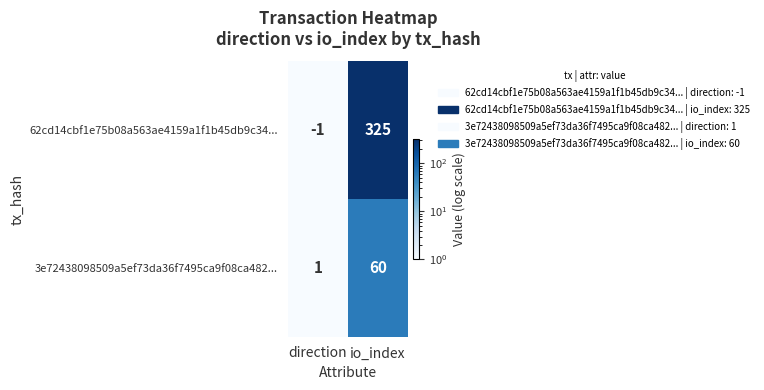

What is the maximum value shown in the chart?

325